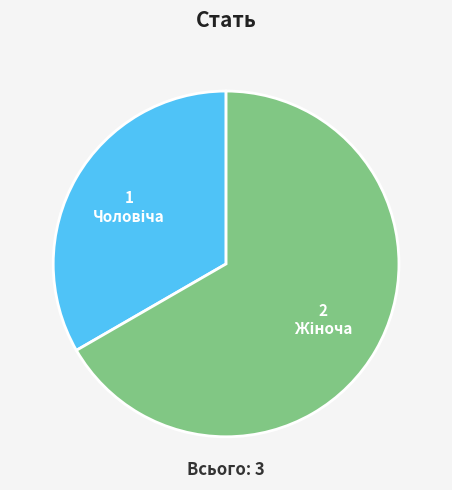

How many segments does this pie chart have?

2